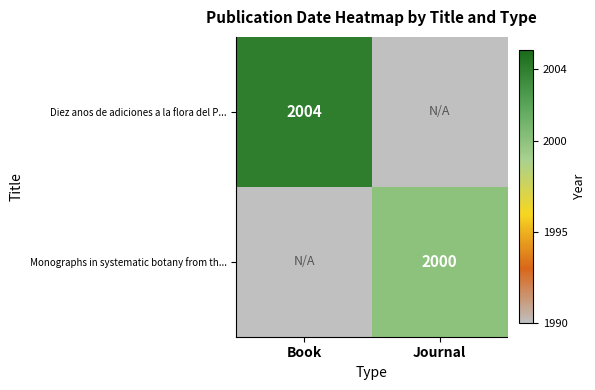

Is it true that Diez anos de adiciones a la flora del P... equals 3280 at Book?

False